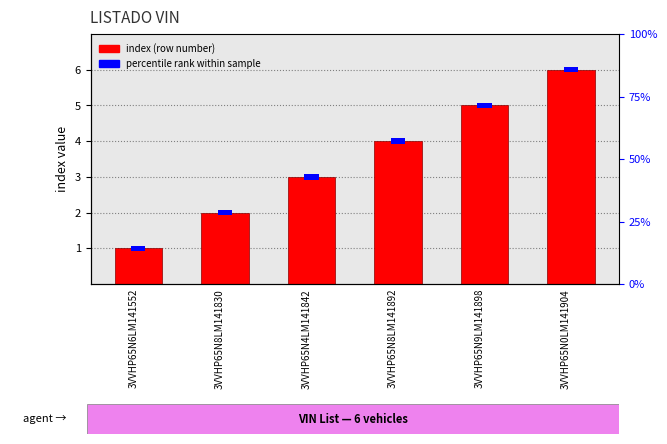

Which has a higher value, 3VVHP65N6LM141552 or 3VVHP65N8LM141830?

3VVHP65N8LM141830